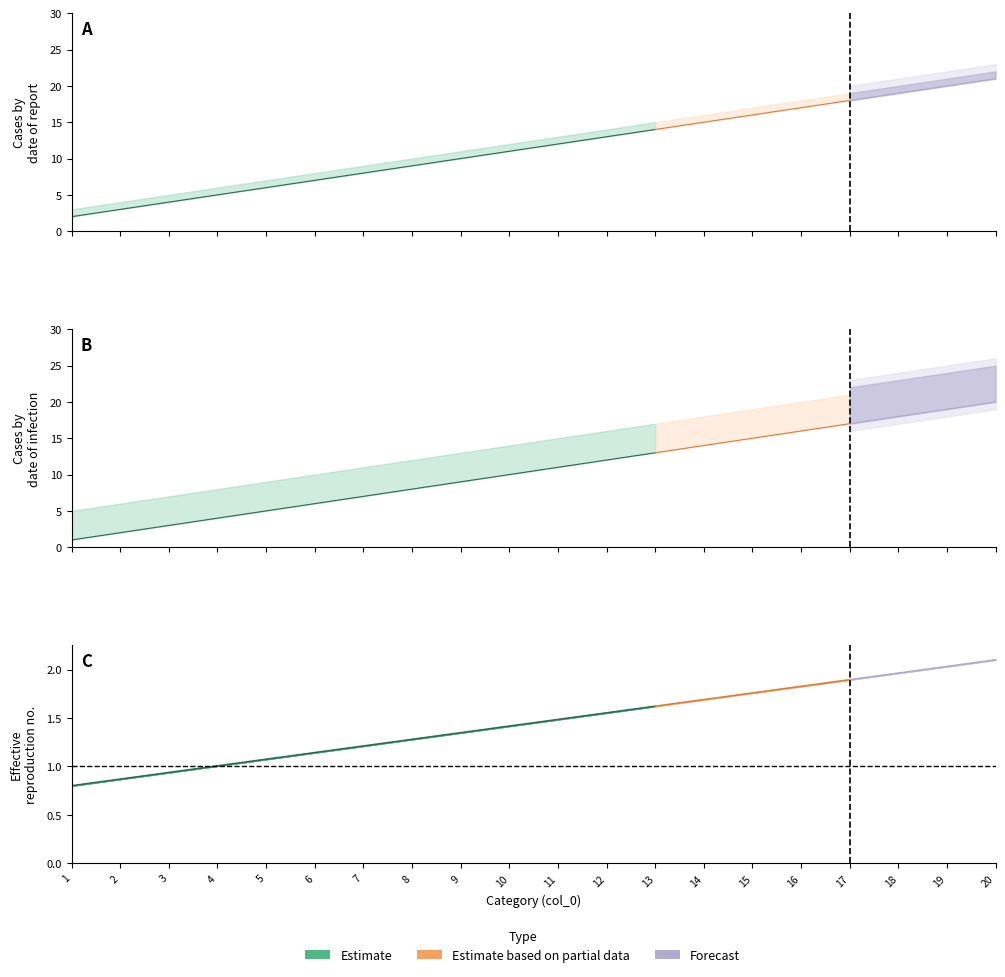

What is the highest value of the col_4 series?

24